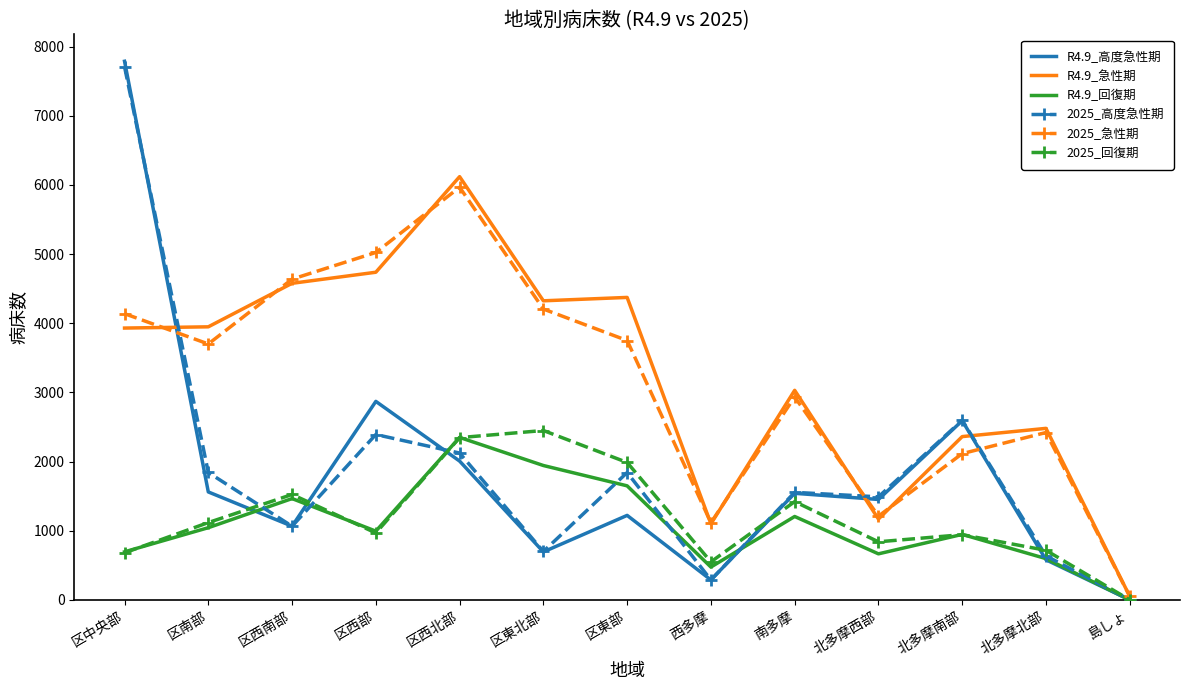

How many categories are shown in the chart?

13